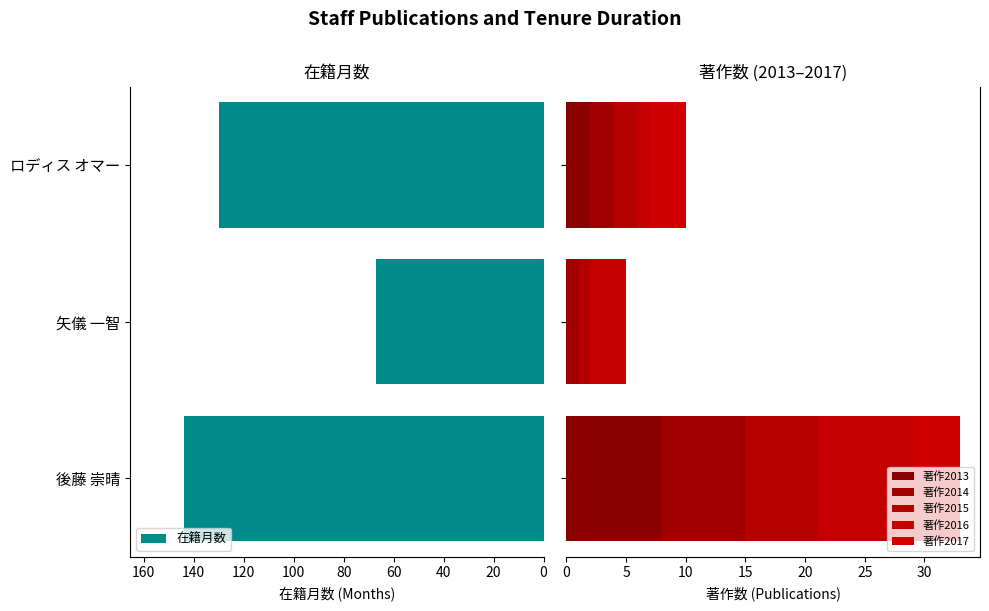

Count the 著作2015 values in the range 1 to 6.

3